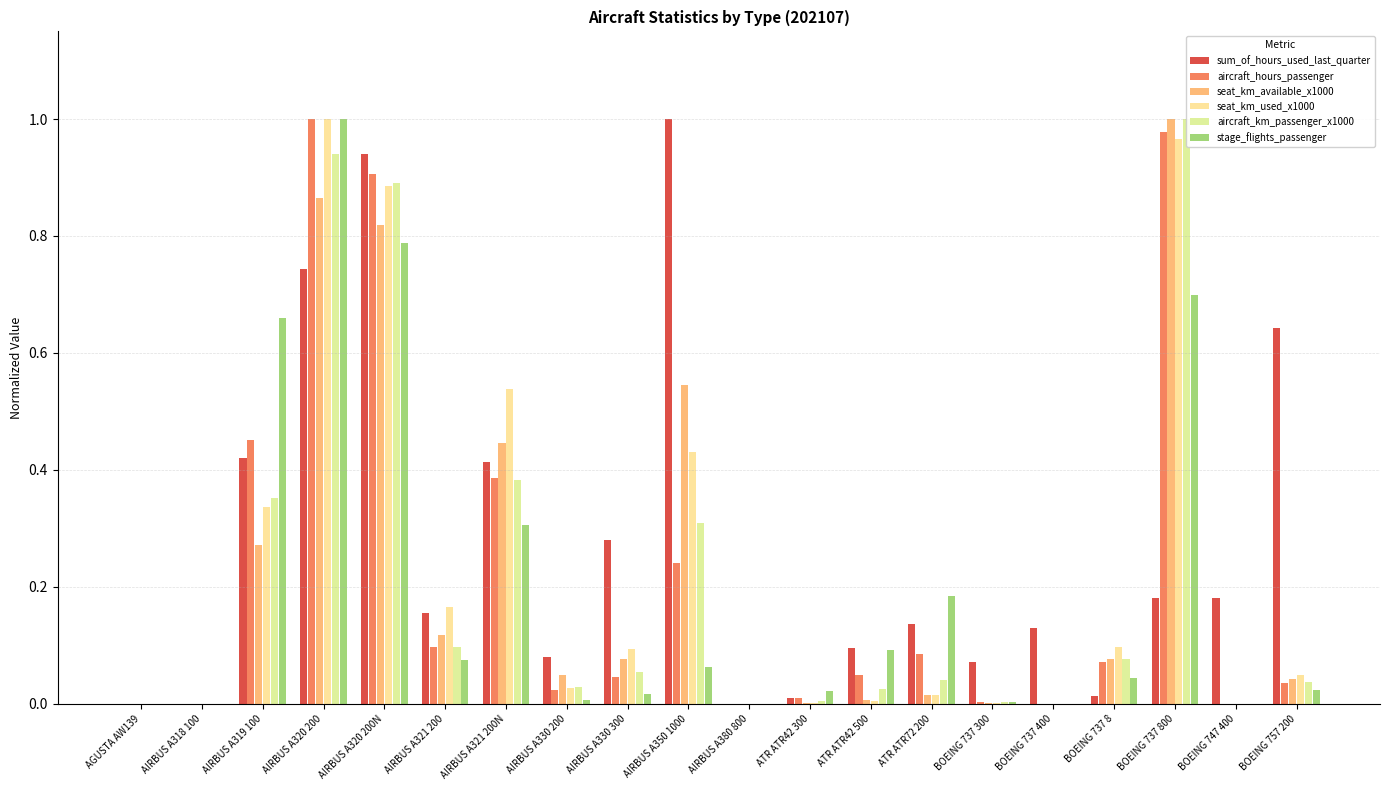

What is the spread (max minus min) of values at AIRBUS A320 200N?

0.2